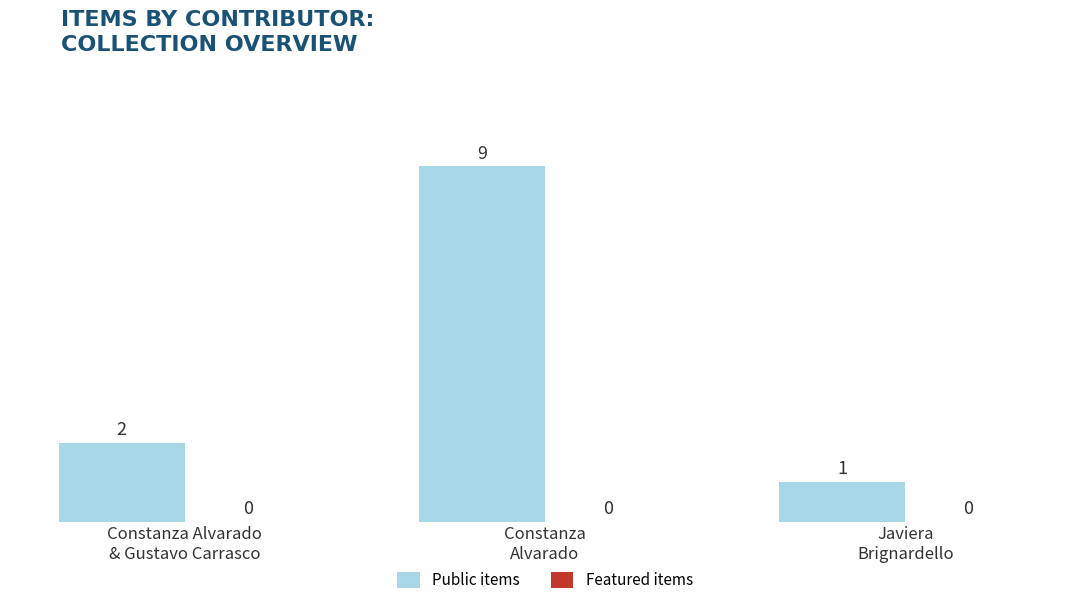

What is the value of the 2nd bar from the left?

9